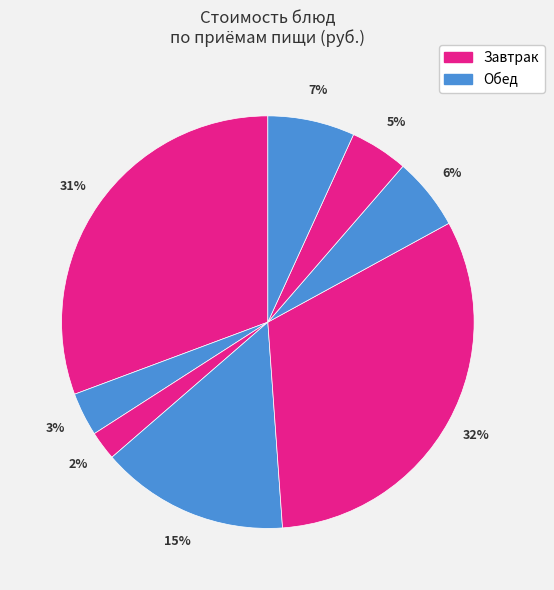

How many segments does this pie chart have?

8